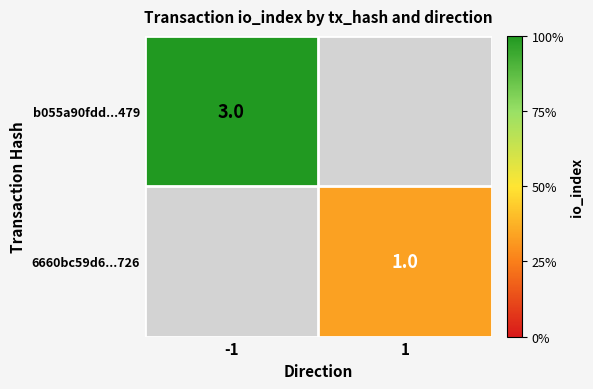

True or false: 6660bc59d6...726 has a value of 1 at 1.

True